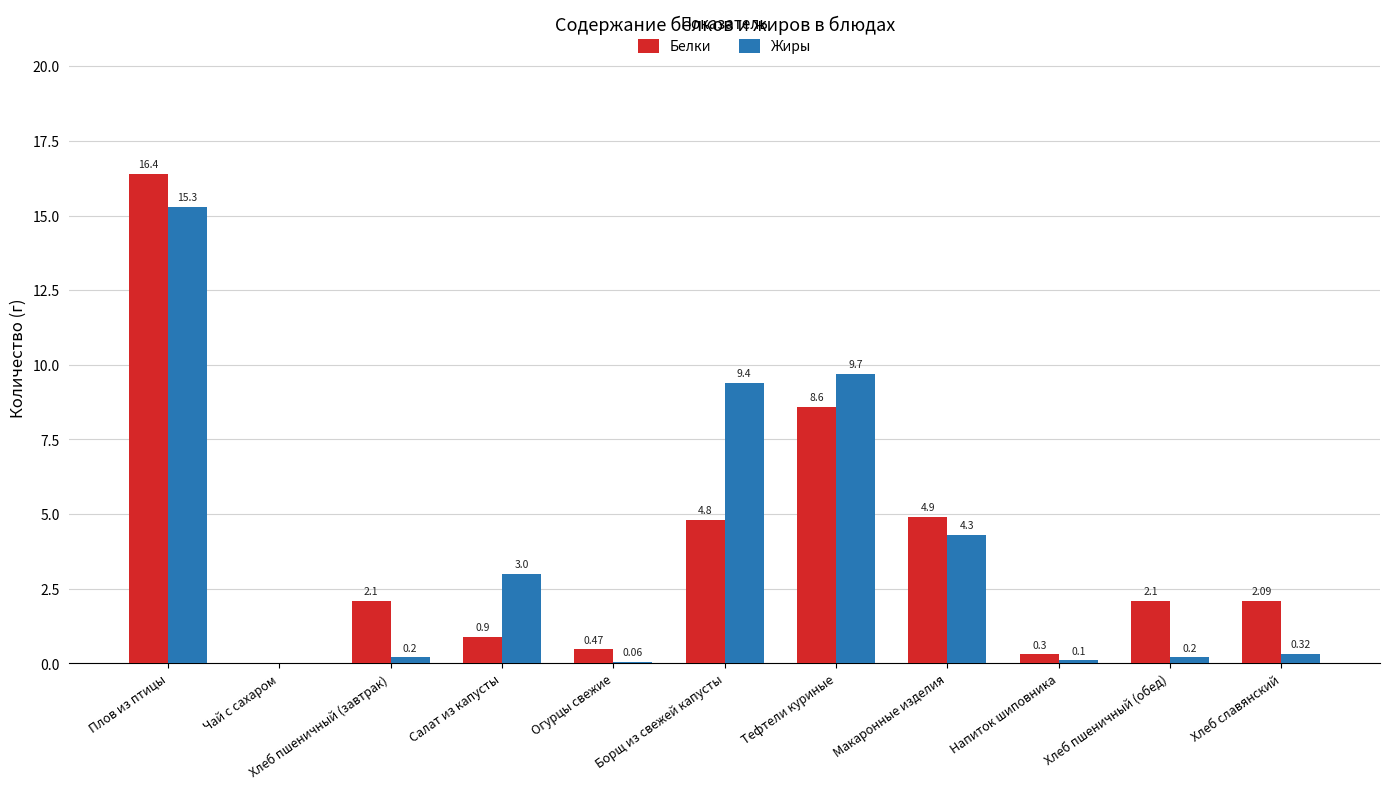

Which series changed the most between Огурцы свежие and Макаронные изделия?

Белки